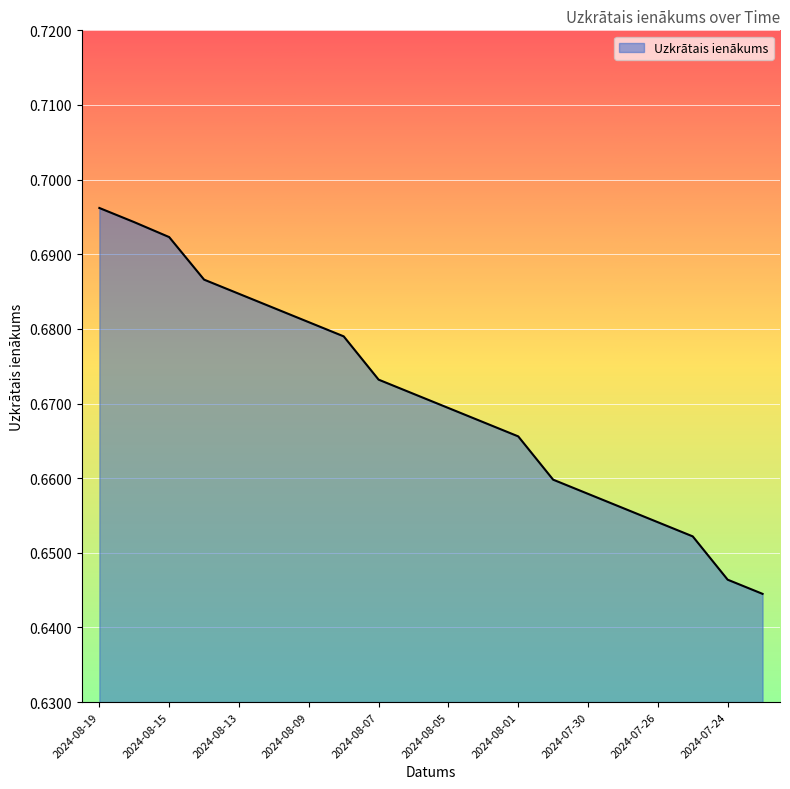

What is the value of the 7th point from the left?

0.7